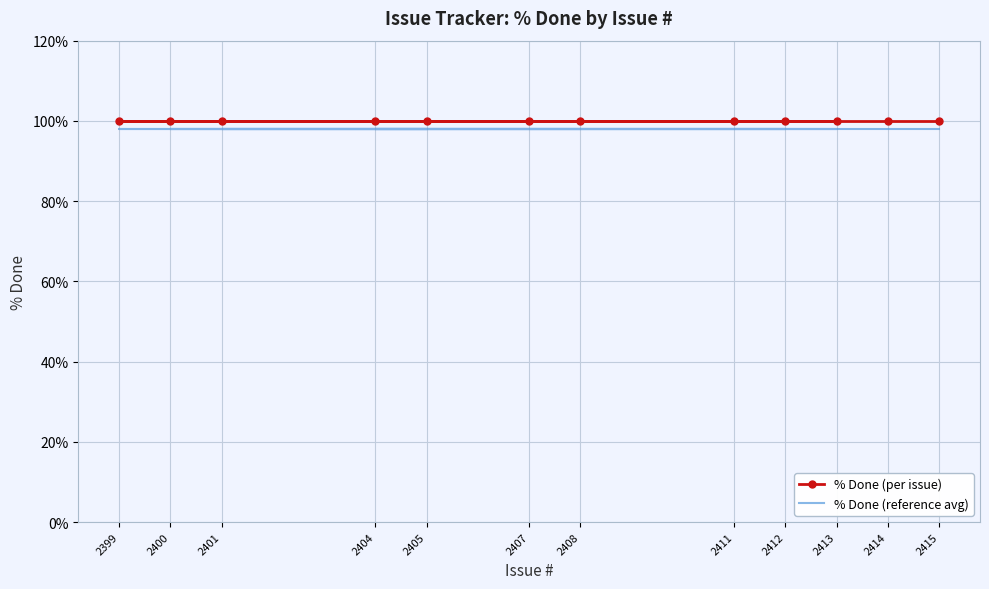

What is the sum of the % Done (per issue) values at 2404 and 2413?

200